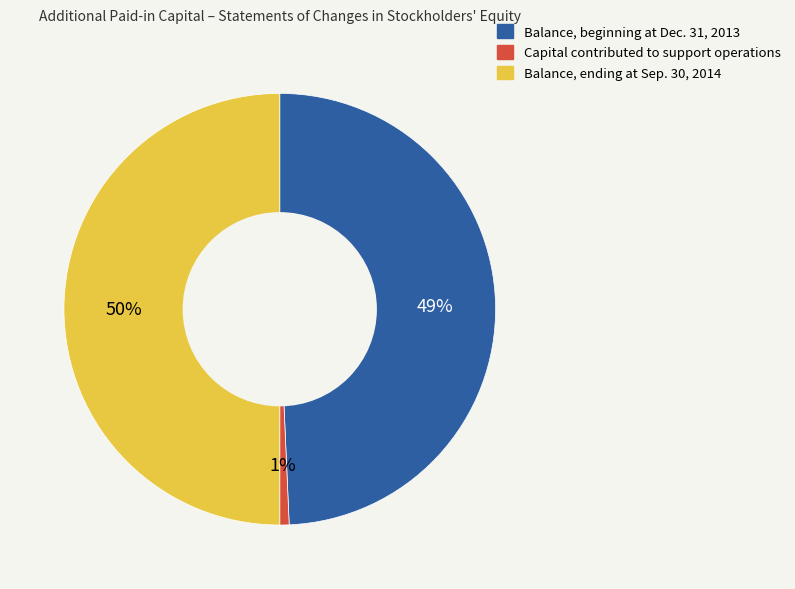

Rank the categories by value from lowest to highest.

Capital contributed to support operations, Balance, beginning at Dec. 31, 2013, Balance, ending at Sep. 30, 2014